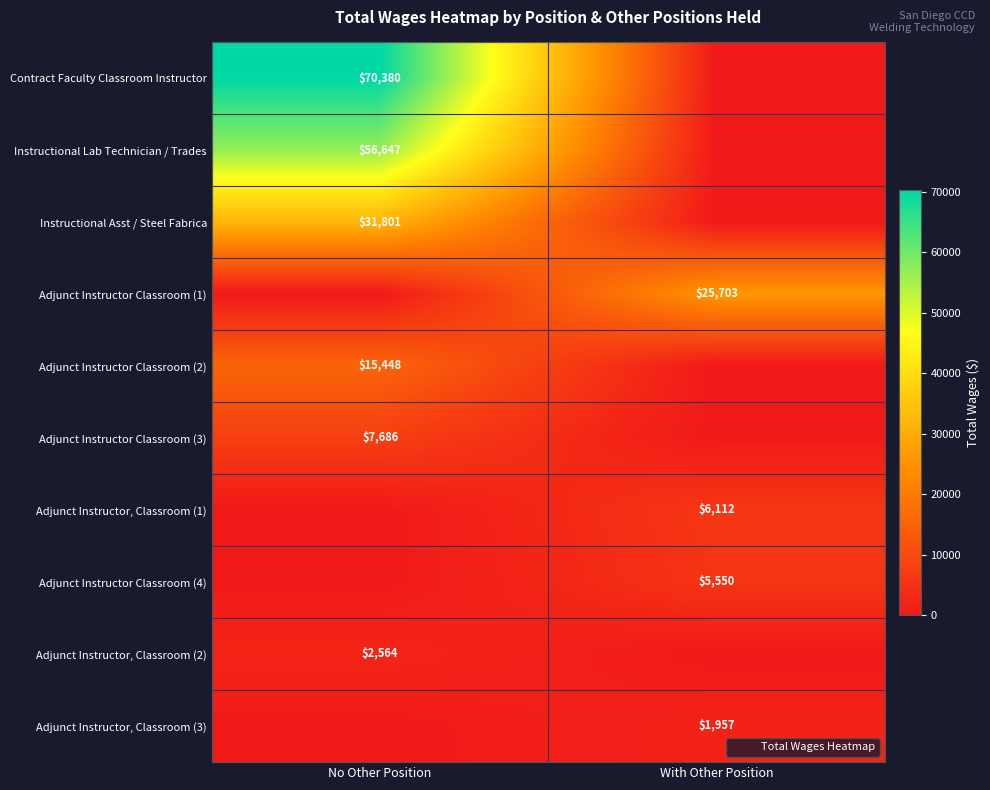

The value of Adjunct Instructor, Classroom (3) at With Other Position is 917. True or false?

False